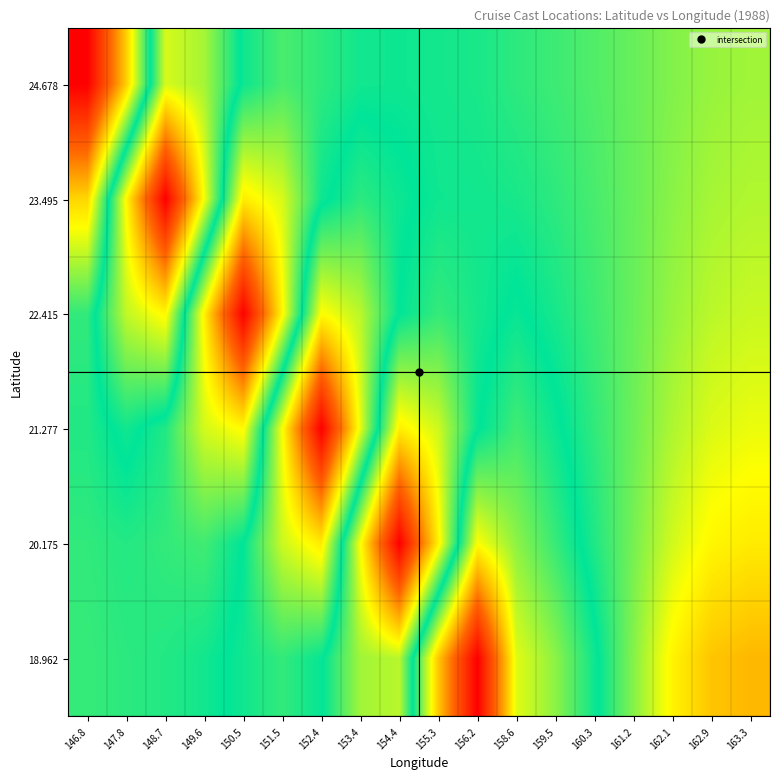

Rank the series at 150.5 from lowest to highest value.

22.415, 23.495, 21.277, 24.678, 20.175, 18.962